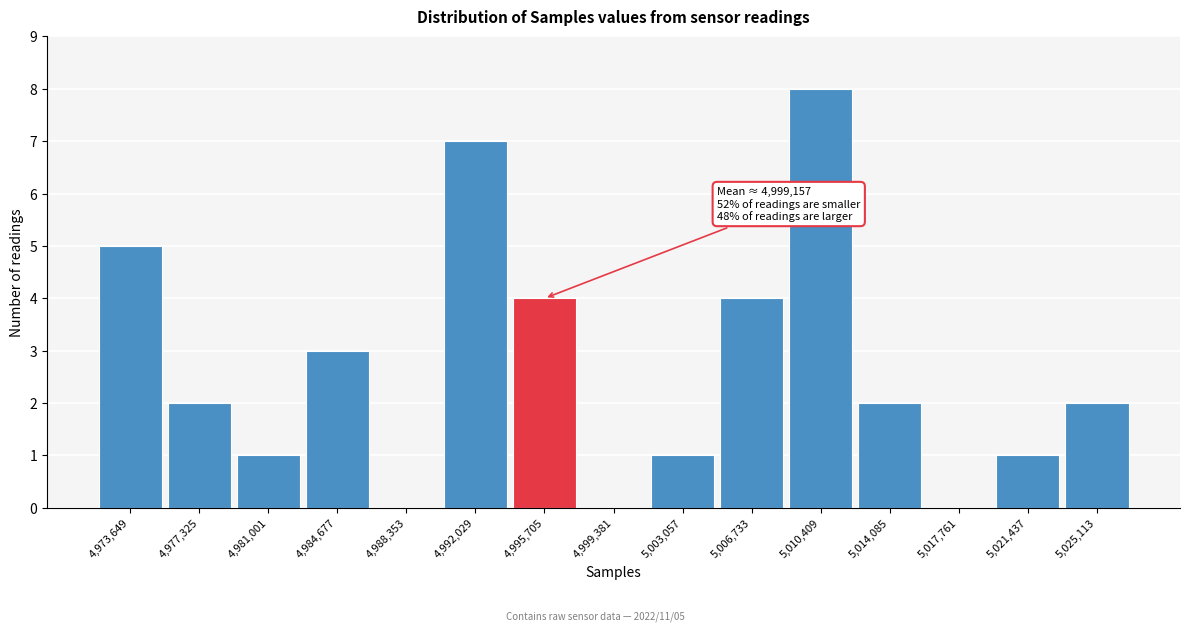

Reading left to right, what are all the values shown in this chart?

4,973,649=5	4,977,325=2	4,981,001=1	4,984,677=3	4,988,353=0	4,992,029=7	4,995,705=4	4,999,381=0	5,003,057=1	5,006,733=4	5,010,409=8	5,014,085=2	5,017,761=0	5,021,437=1	5,025,113=2